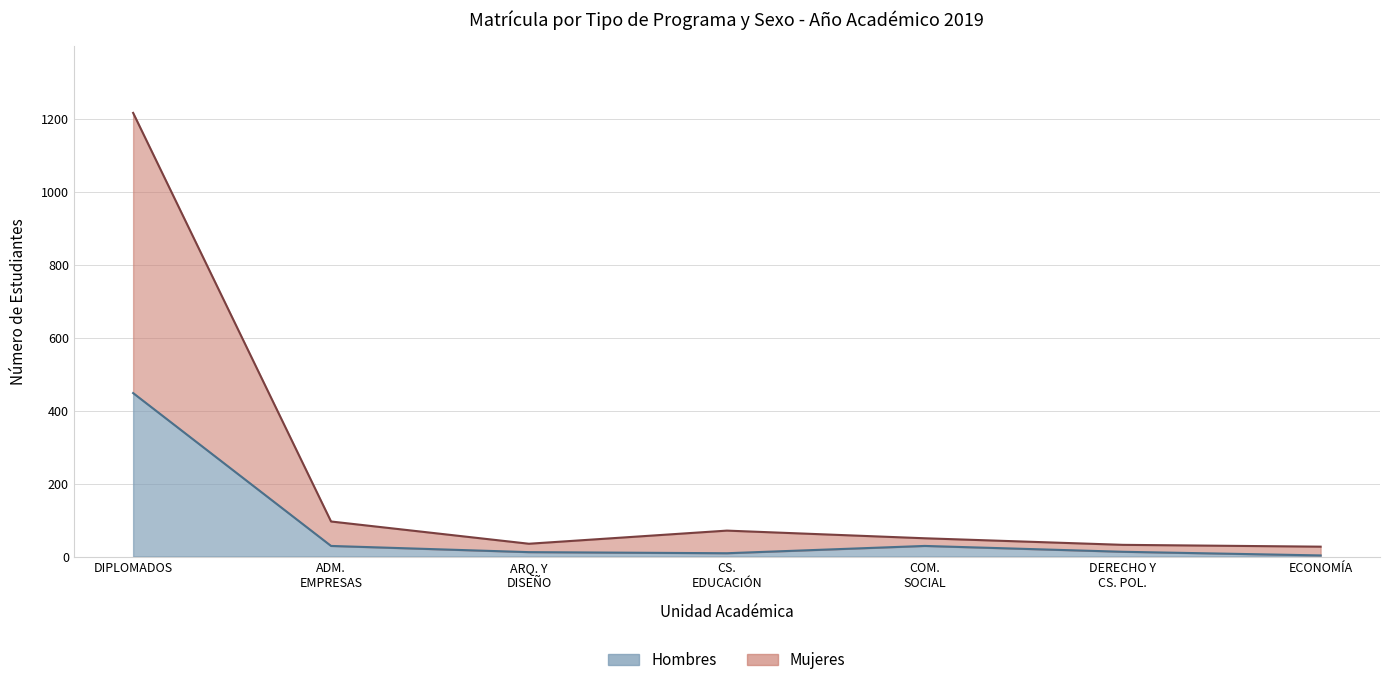

How many interior local peaks does the Mujeres series have?

1